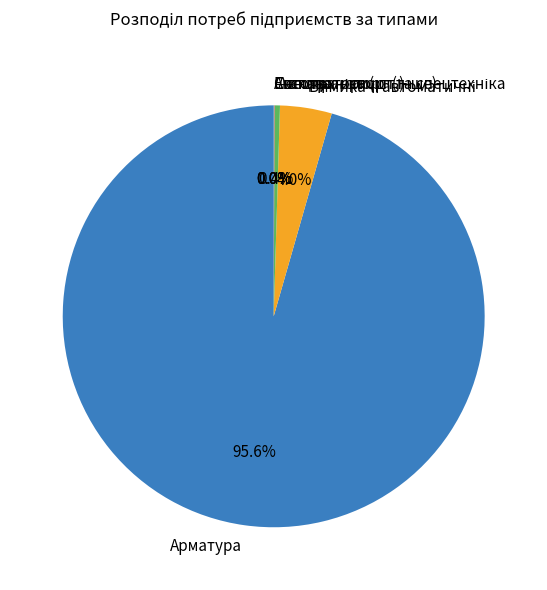

To the nearest percent, what is the difference between the largest and smallest slice percentages?

96%